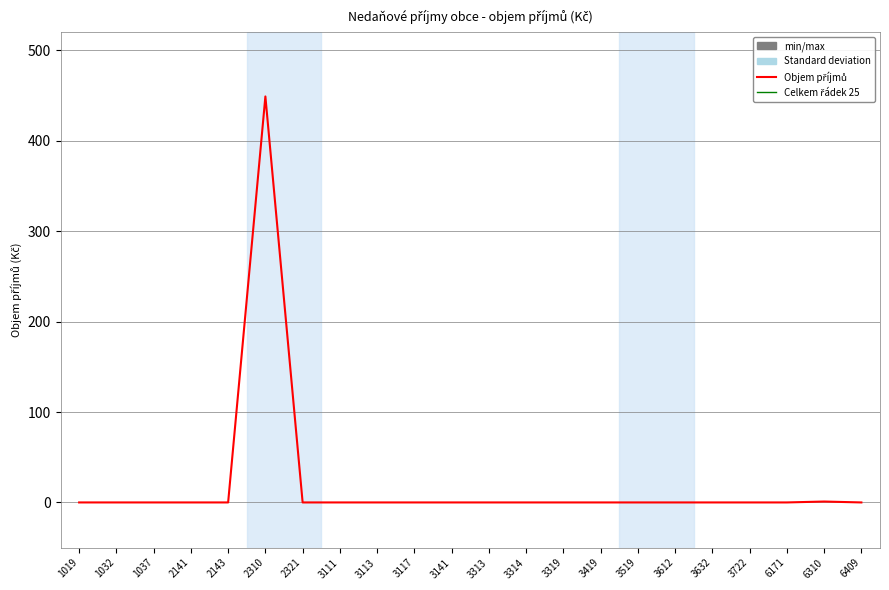

How many values exceed 0?

2